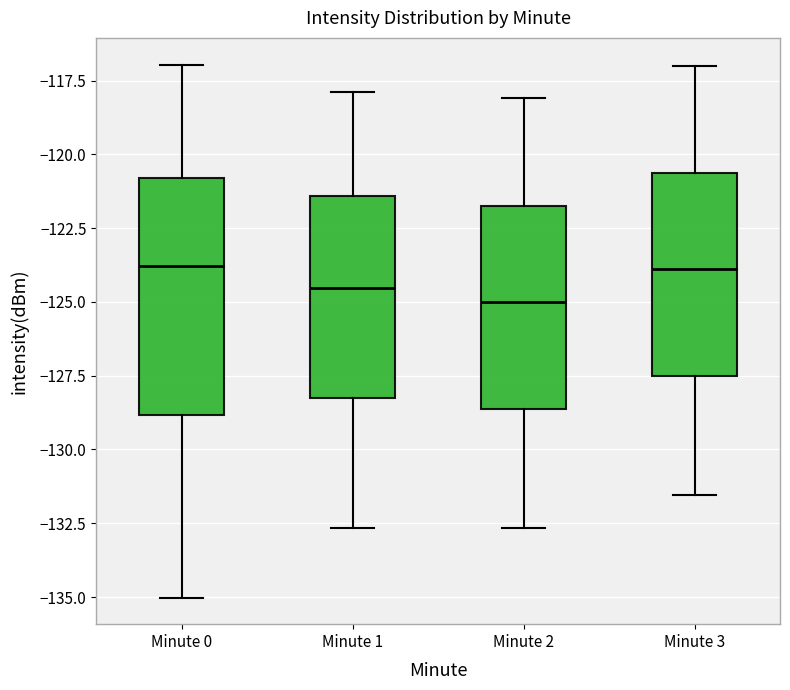

Reading left to right, transcribe this box plot: for each box, give where its median line is, the range the box spans, and where its two whiskers end, as read against the y-axis. The values are not printed on the chart, so give them approximately, as read against the axis.

Minute 0: median -124.0, box -129.0 to -121.0, whiskers -135.0 to -117.0
Minute 1: median -124.5, box -128.5 to -121.5, whiskers -132.5 to -118.0
Minute 2: median -125.0, box -128.5 to -121.5, whiskers -132.5 to -118.0
Minute 3: median -124.0, box -127.5 to -120.5, whiskers -131.5 to -117.0